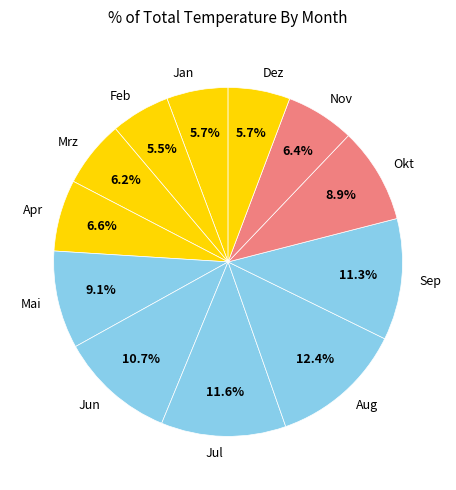

To the nearest percent, what portion does Aug represent?

12%